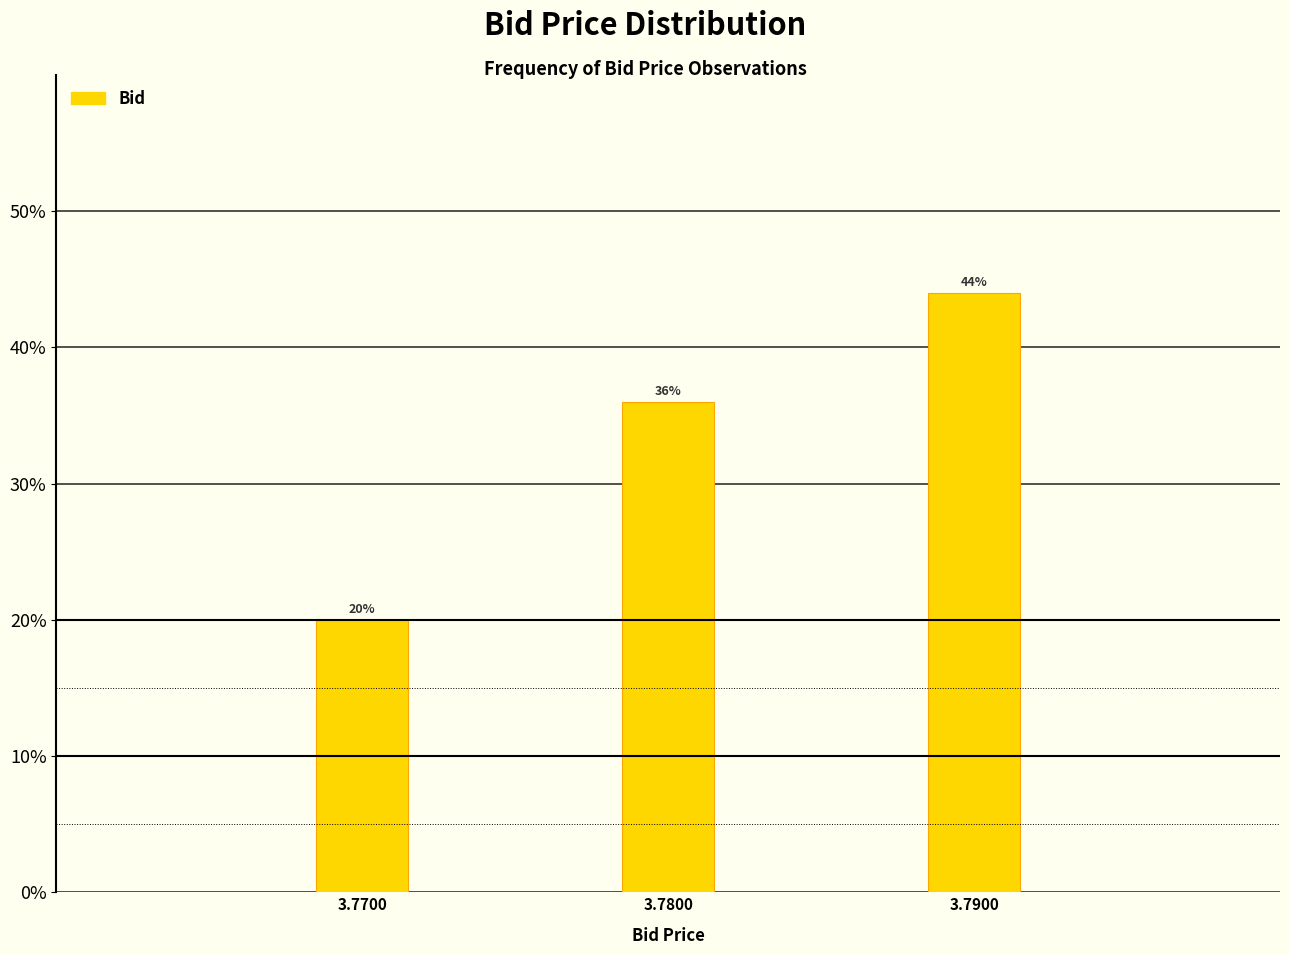

Reading left to right, transcribe all the data shown in this chart.

3.7700=20	3.7800=36	3.7900=44